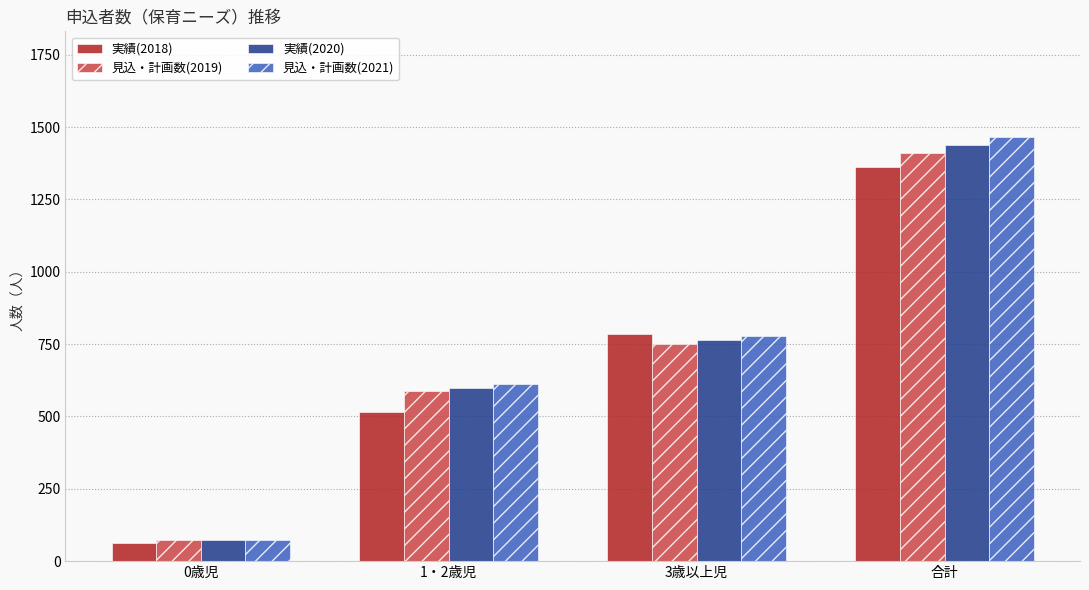

What is the total value across all series at 3歳以上児?

3080